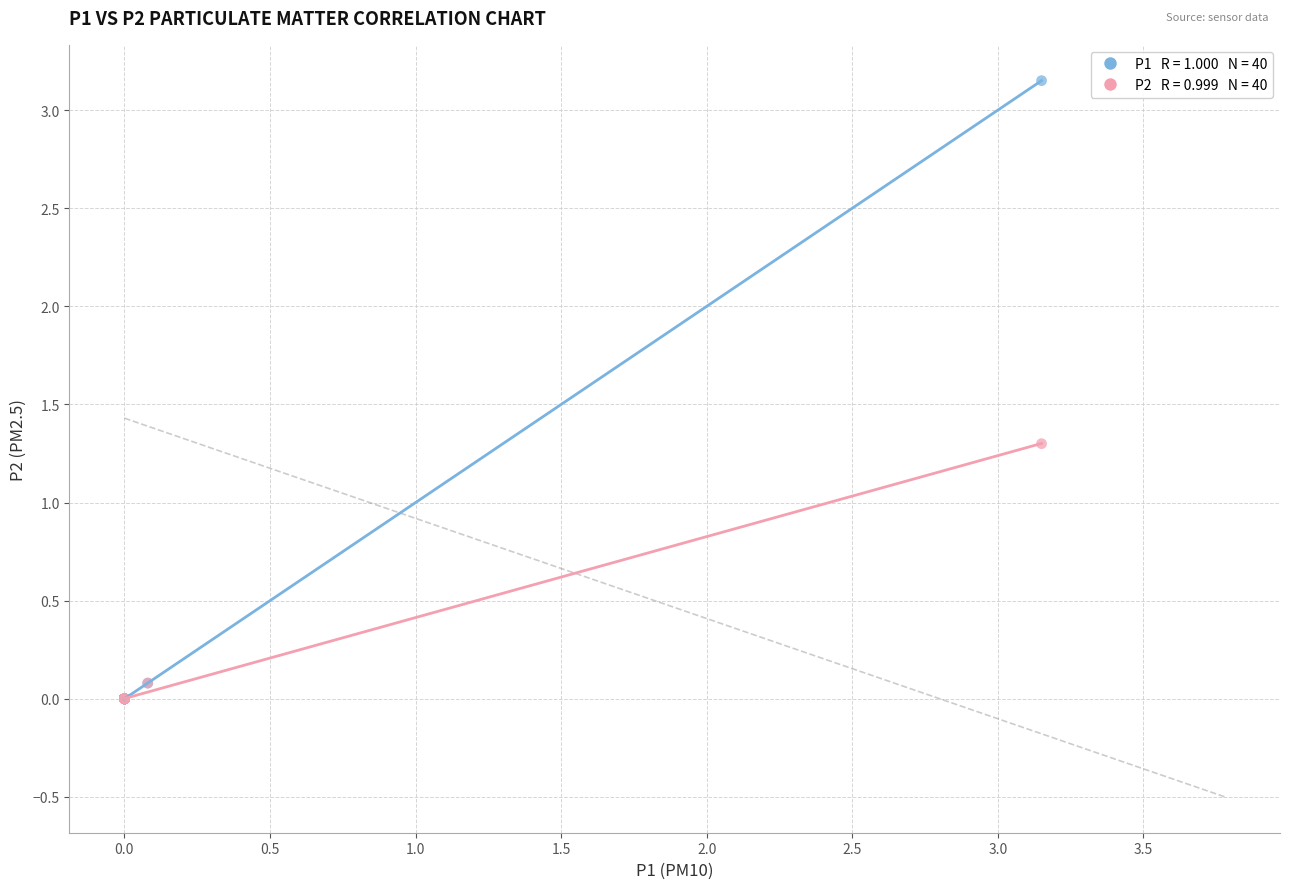

Across all series, what Y value is closest to 1?

1.3